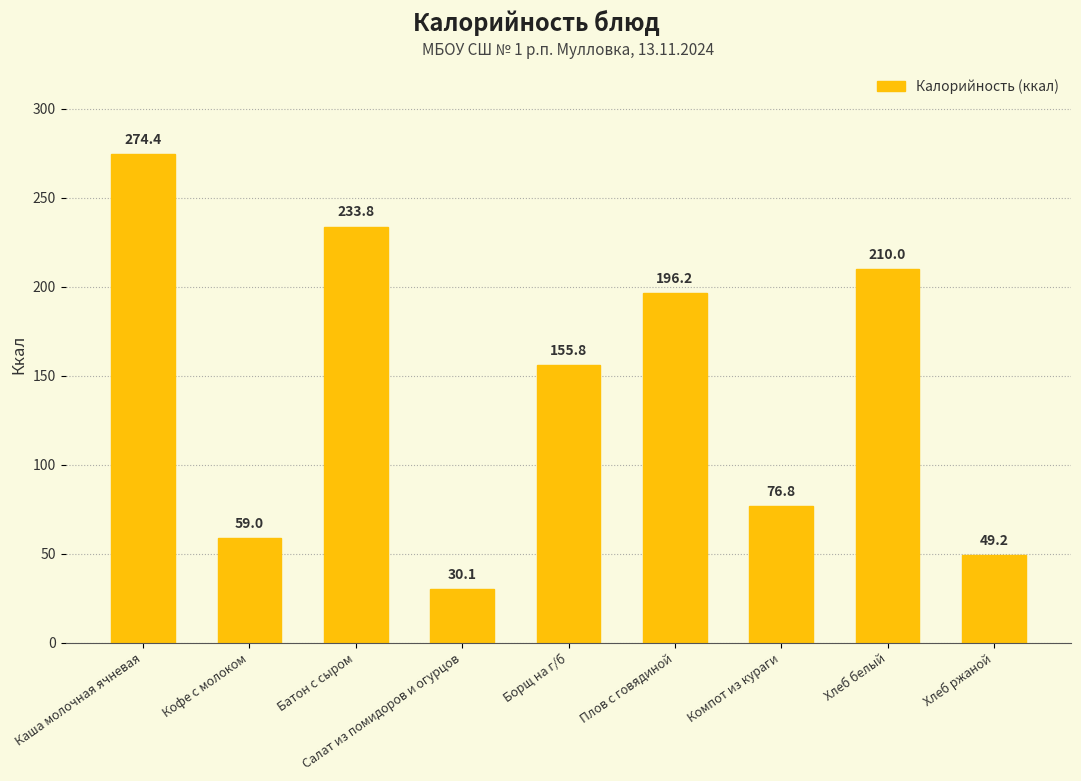

What is the difference between the maximum and second lowest values?

225.2